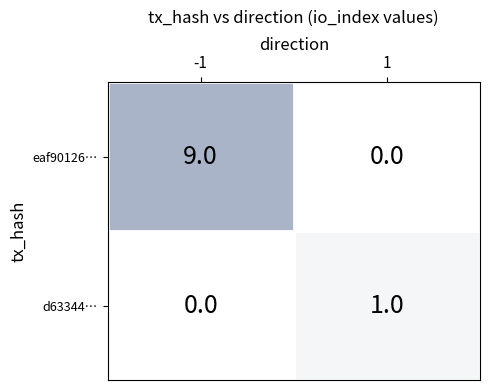

Between -1 and 1, which series saw the biggest shift?

eaf90126…